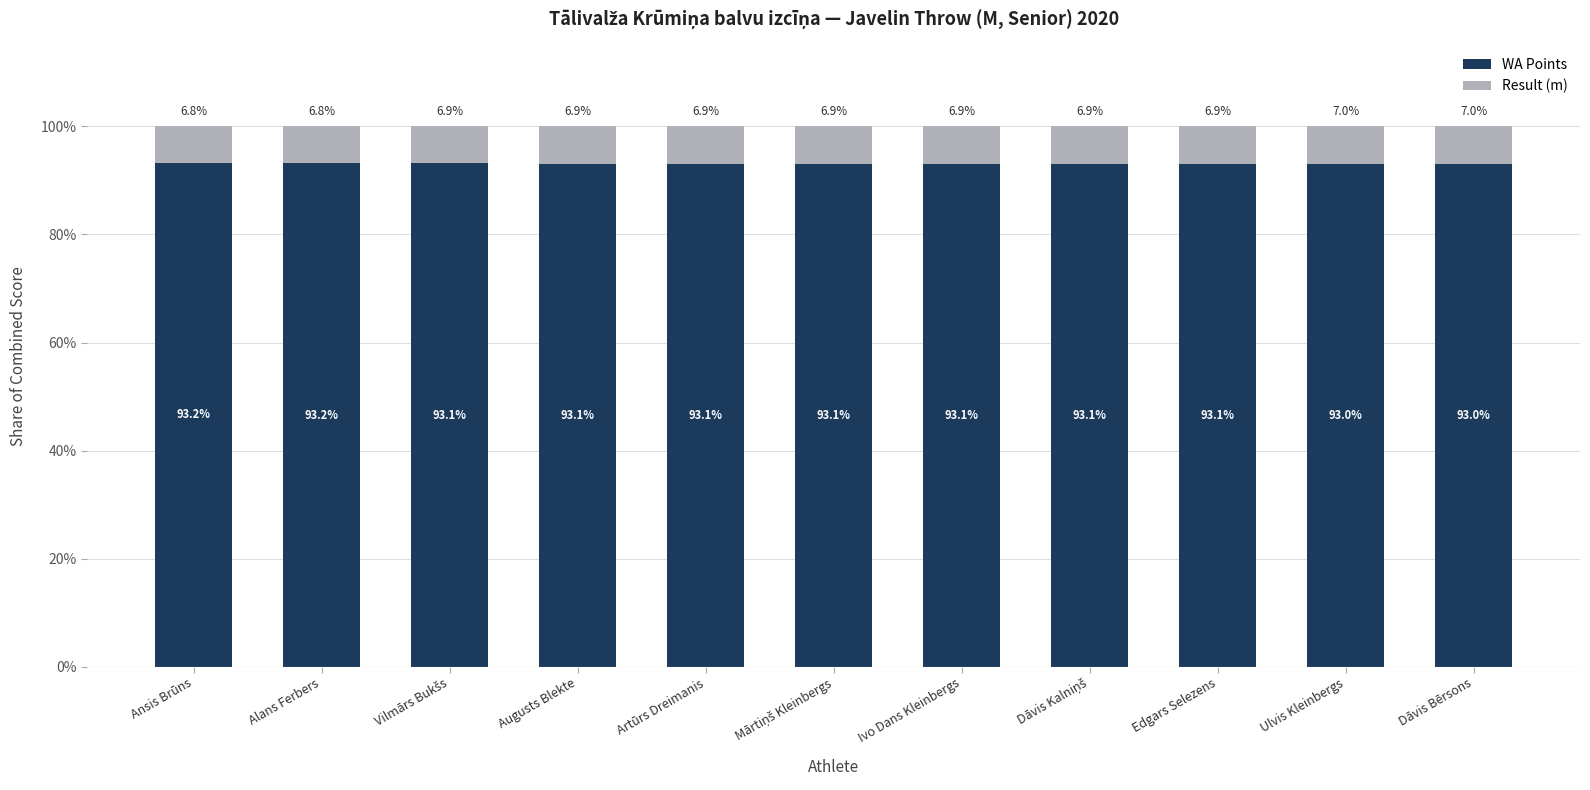

What is the value of the WA Points bar at the 9th from the left?

93.1